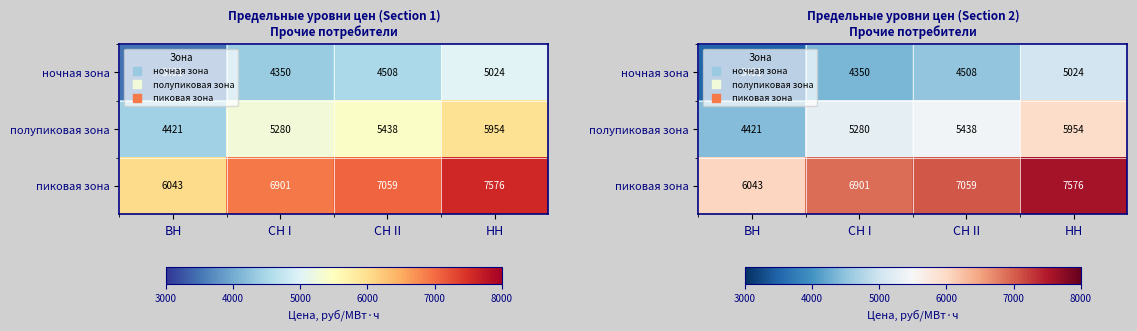

The value of ночная зона at ВН is 1559.7. True or false?

False